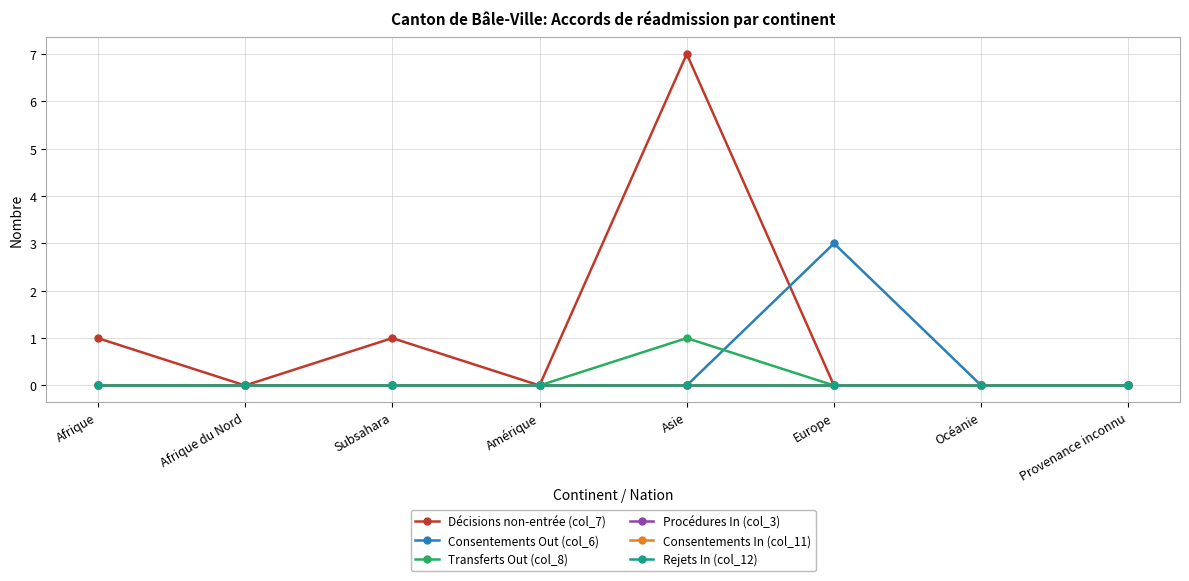

What is the spread (max minus min) of values at Subsahara?

1